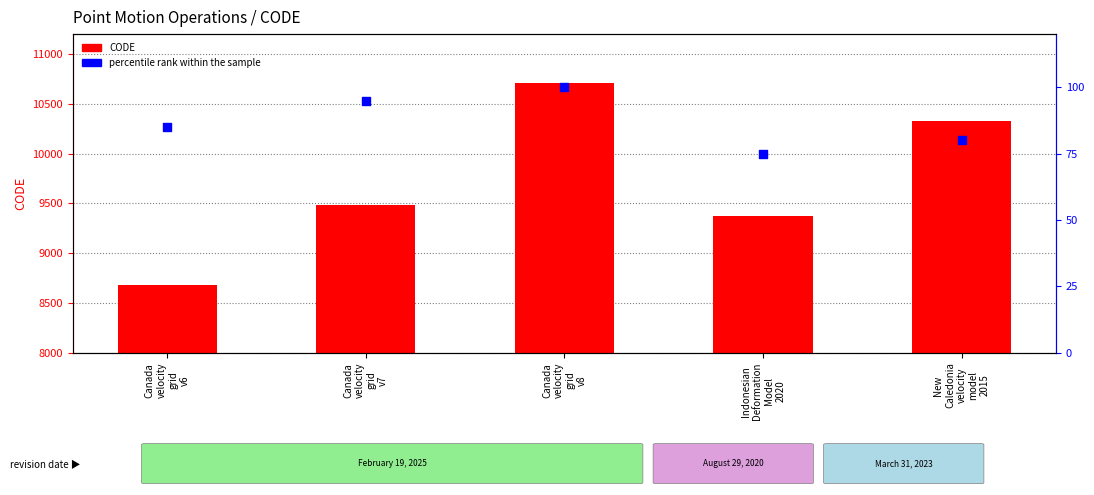

Which series has the widest spread of Y values?

CODE